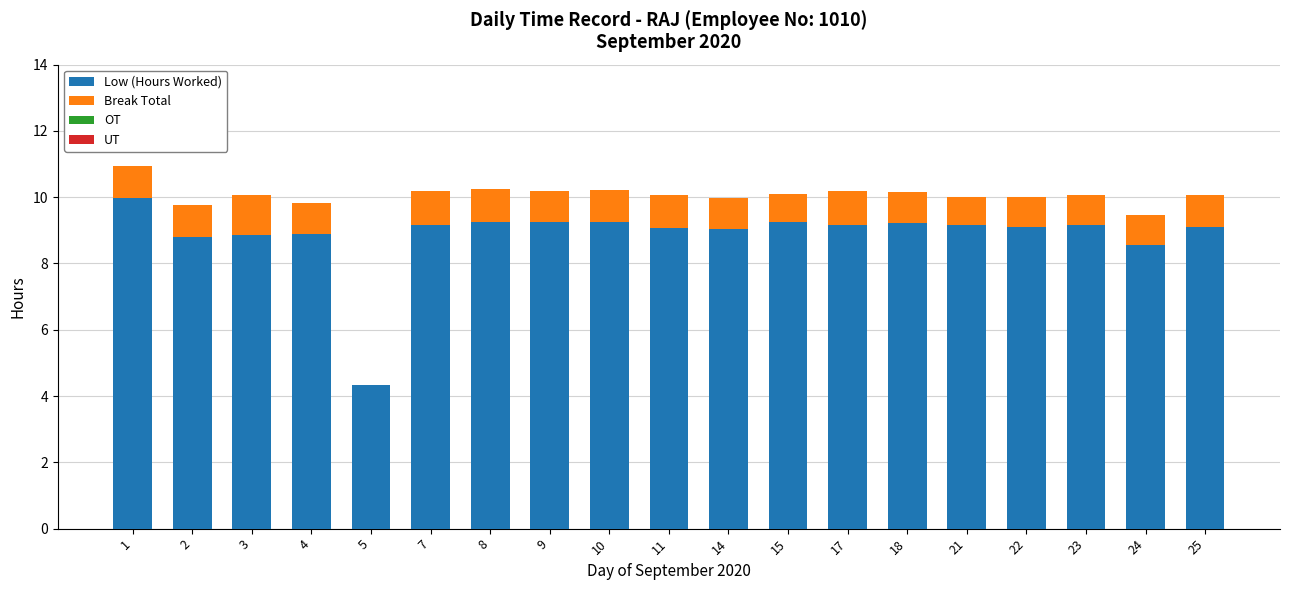

What is the sum of the Low (Hours Worked) values at 9 and 15?

18.5